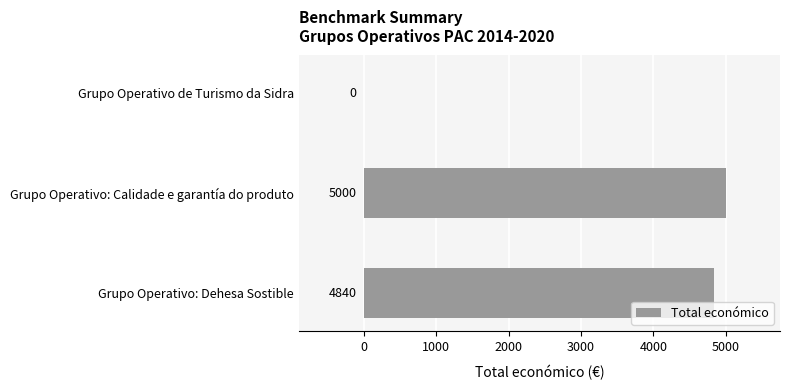

How many positive values are there?

2